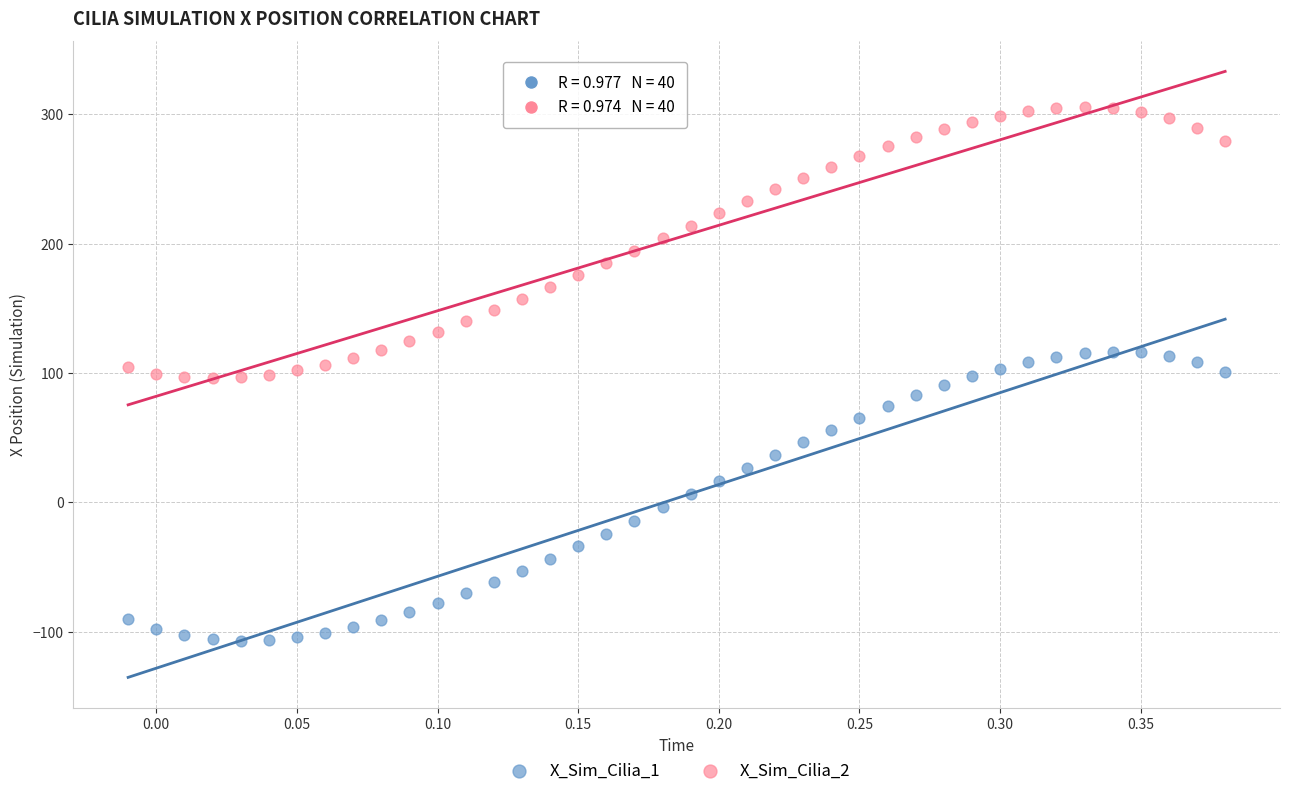

Which series reaches the minimum Y coordinate?

X_Sim_Cilia_1